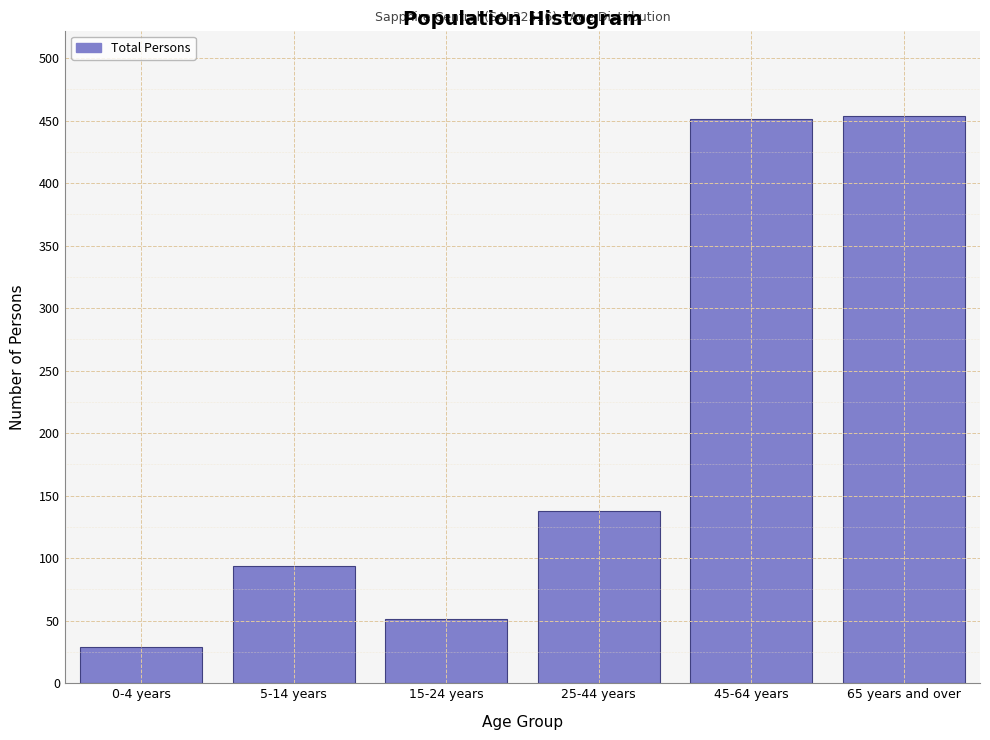

Reading left to right, list all the values displayed in this chart.

0-4 years=29	5-14 years=94	15-24 years=51	25-44 years=138	45-64 years=451	65 years and over=454